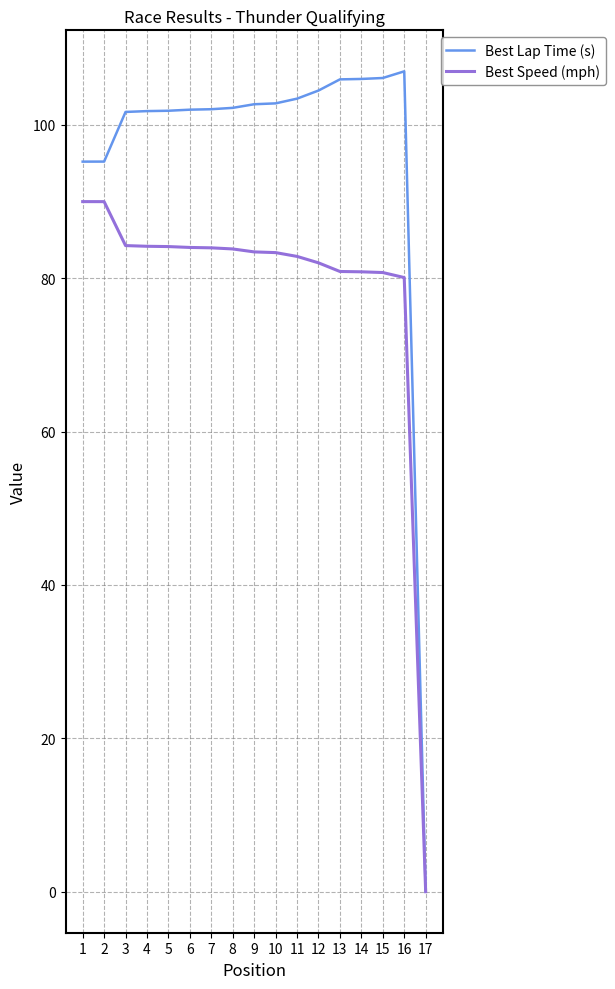

The value of Best Speed (mph) at 16 is 80.1. True or false?

True